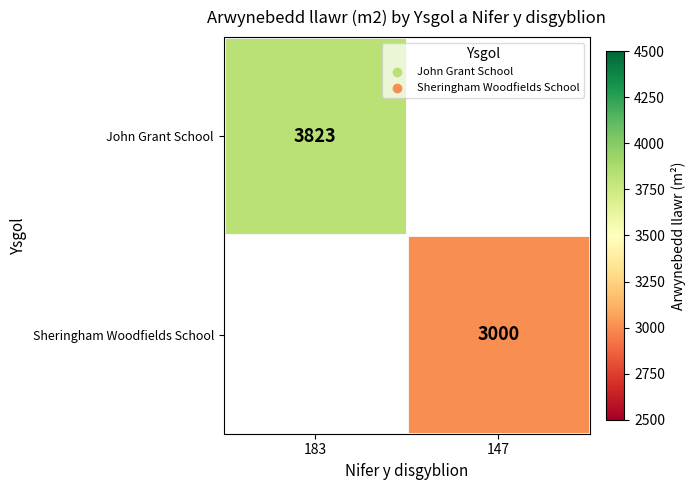

Is the value of John Grant School at 183 greater than the value of Sheringham Woodfields School at 147?

Yes